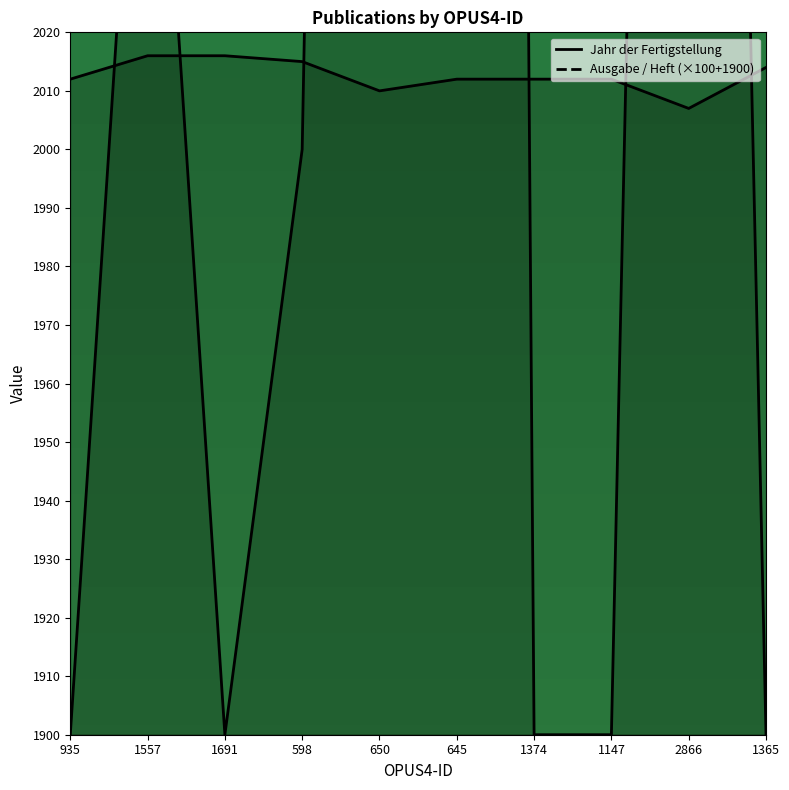

Reading left to right, transcribe all the data shown in this chart.

Jahr der Fertigstellung: 935=2012	1557=2016	1691=2016	598=2015	650=2010	645=2012	1374=2012	1147=2012	2866=2007	1365=2014
Ausgabe / Heft: 935=1900	1557=2100	1691=1900	598=2000	650=2700	645=3600	1374=1900	1147=1900	2866=2500	1365=1900